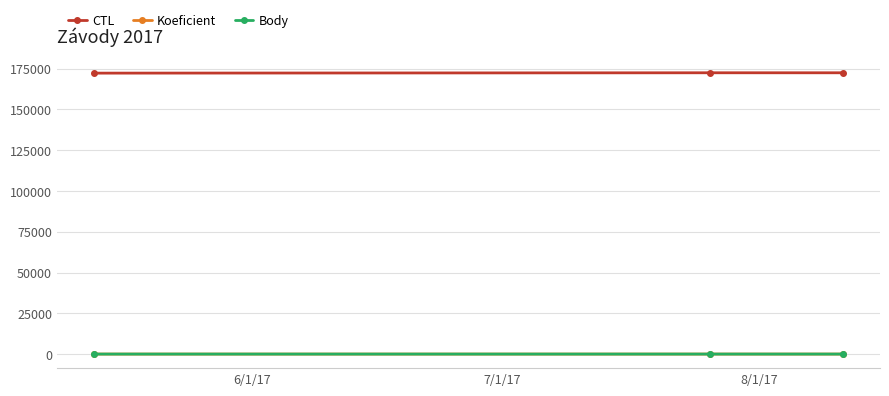

How many Body values are between 2 and 6?

3